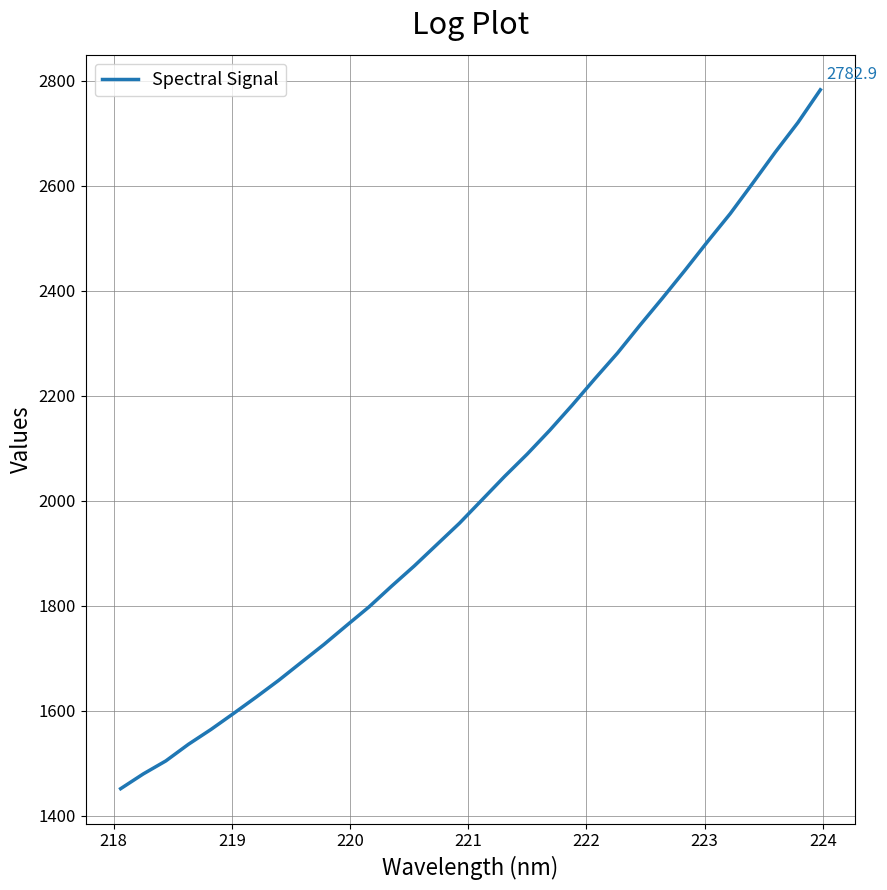

What is the minimum value shown in the chart?

1451.1